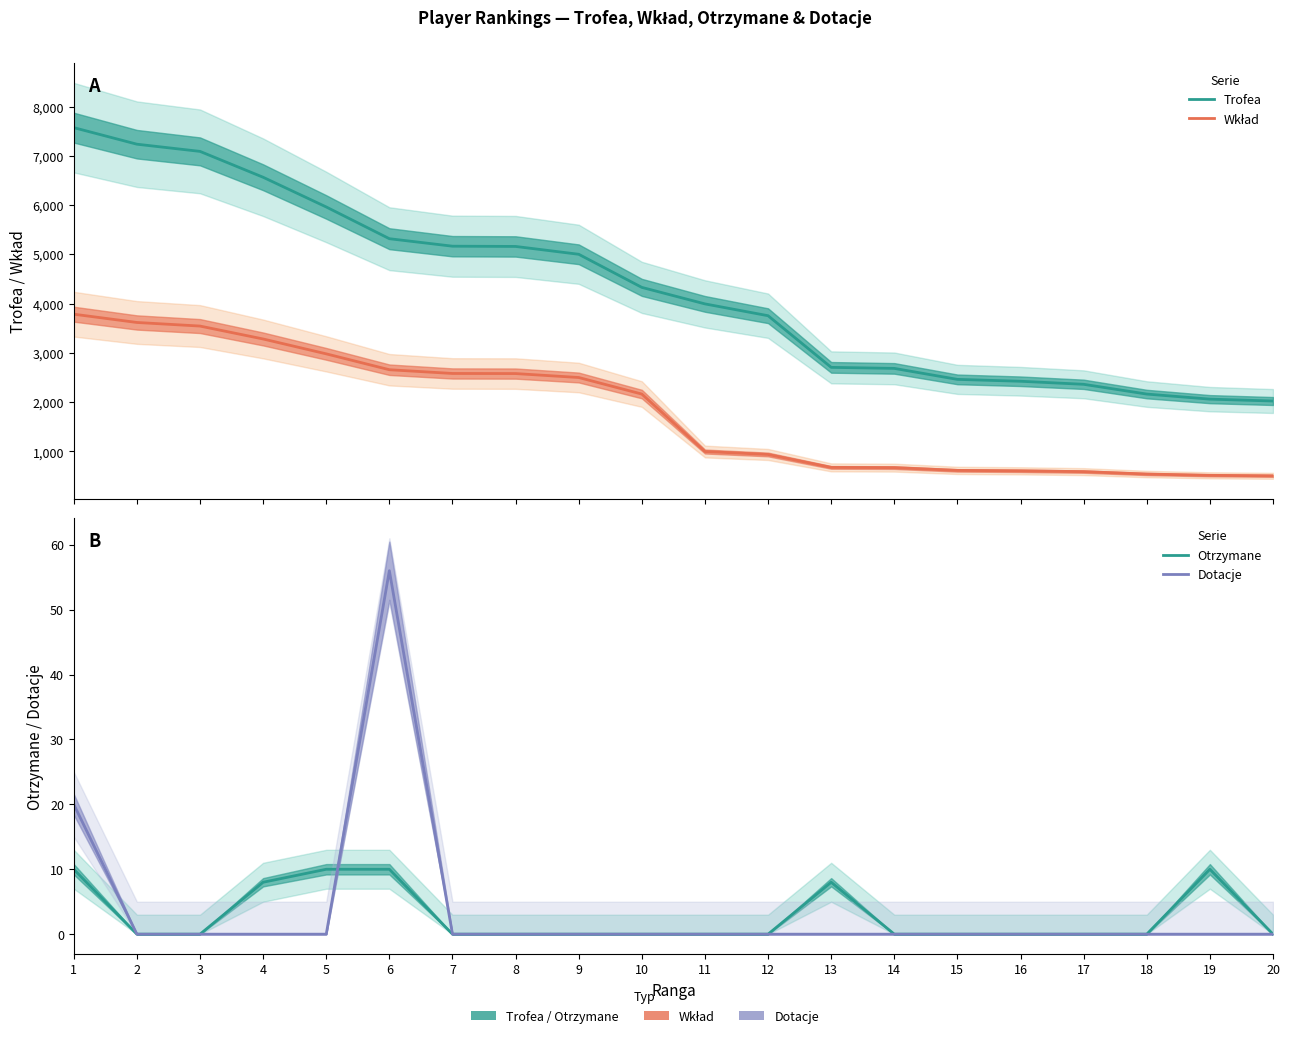

At which category does the chart reach its peak across all series?

1